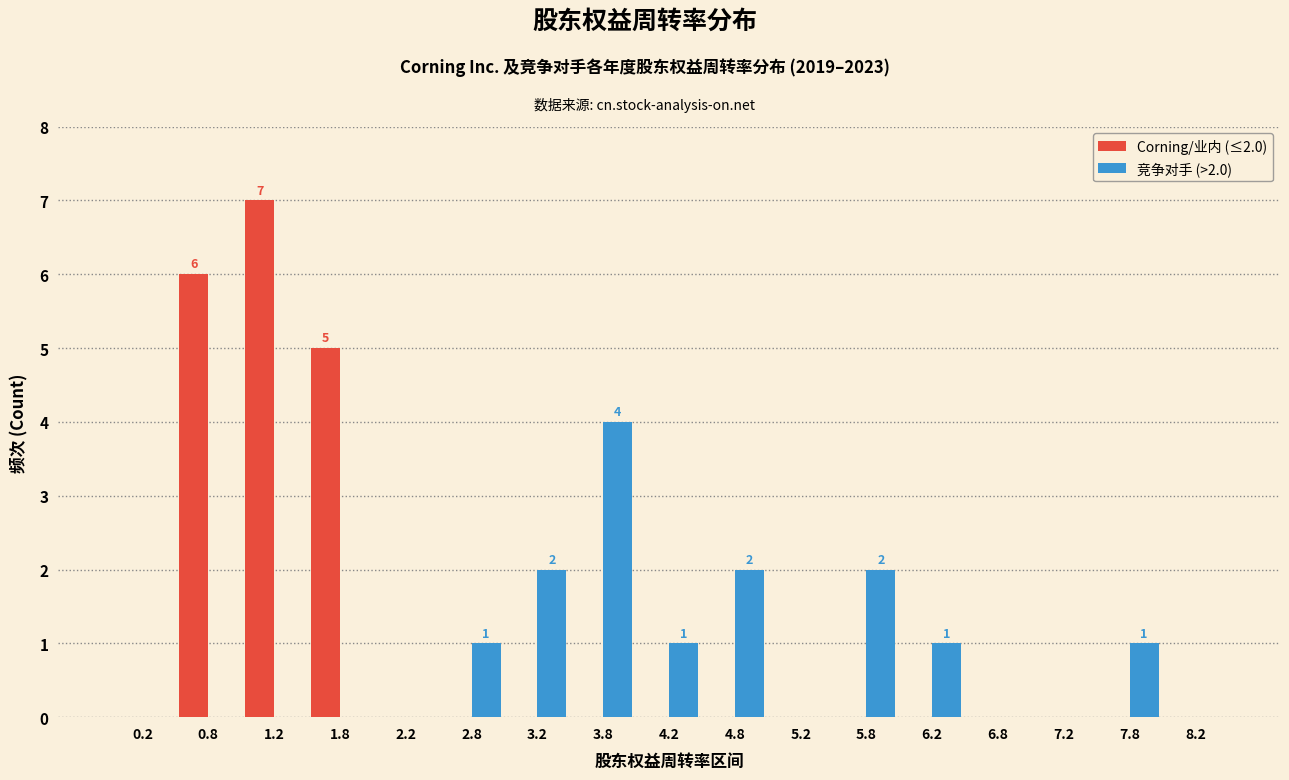

In the Corning/业内 (≤2.0) series, which range on the x-axis has the tallest bar?

1.0 to 1.5